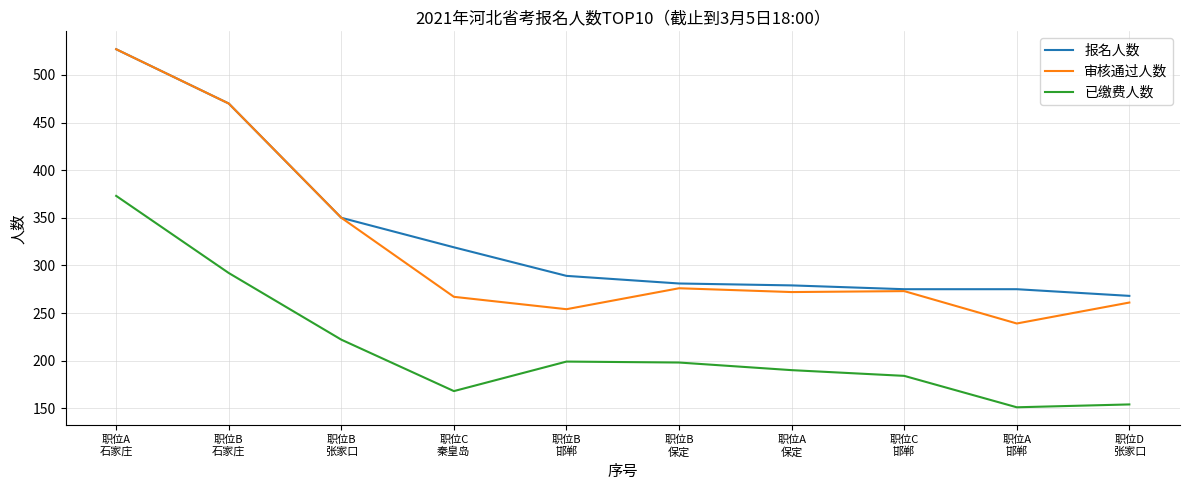

What are all the series names shown in the legend?

报名人数, 审核通过人数, 已缴费人数